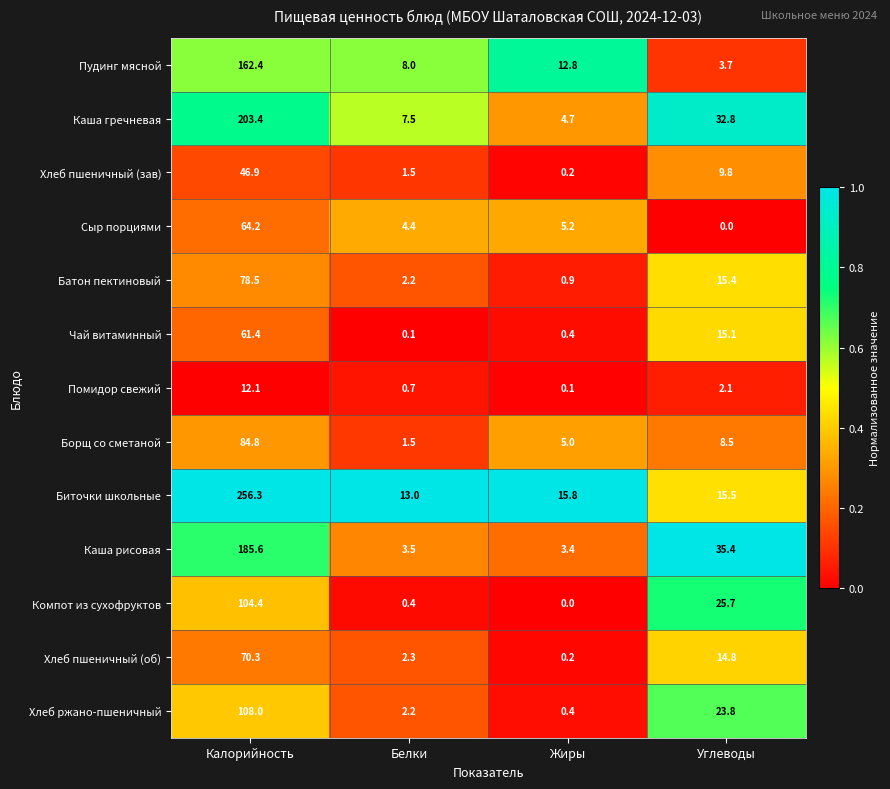

Which category has the lowest value in the Хлеб пшеничный (об) series?

Жиры